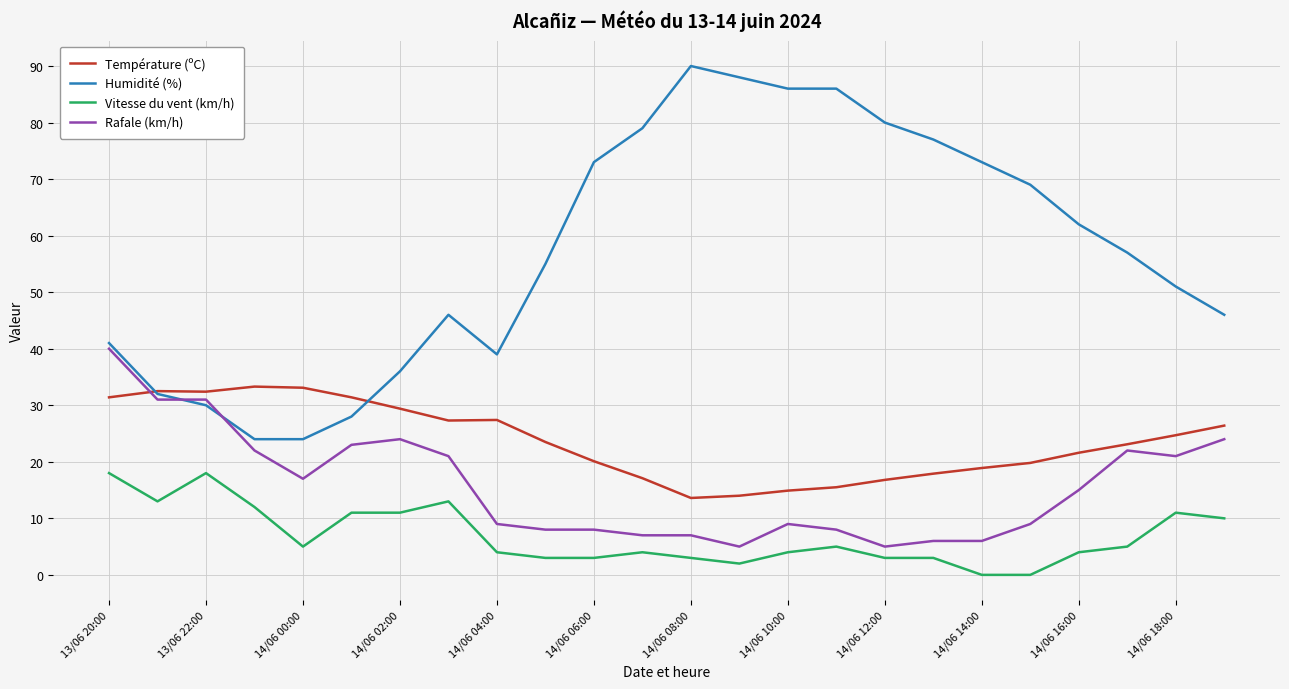

List the series in order of their peak value, lowest first.

Vitesse du vent (km/h), Température (ºC), Rafale (km/h), Humidité (%)